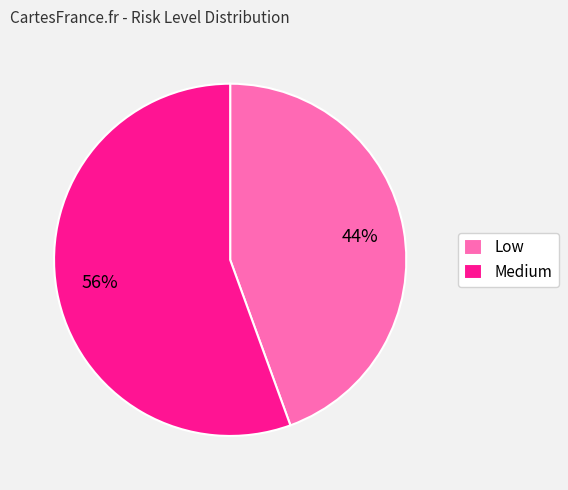

The Low slice represents 44% of the pie. True or false?

True